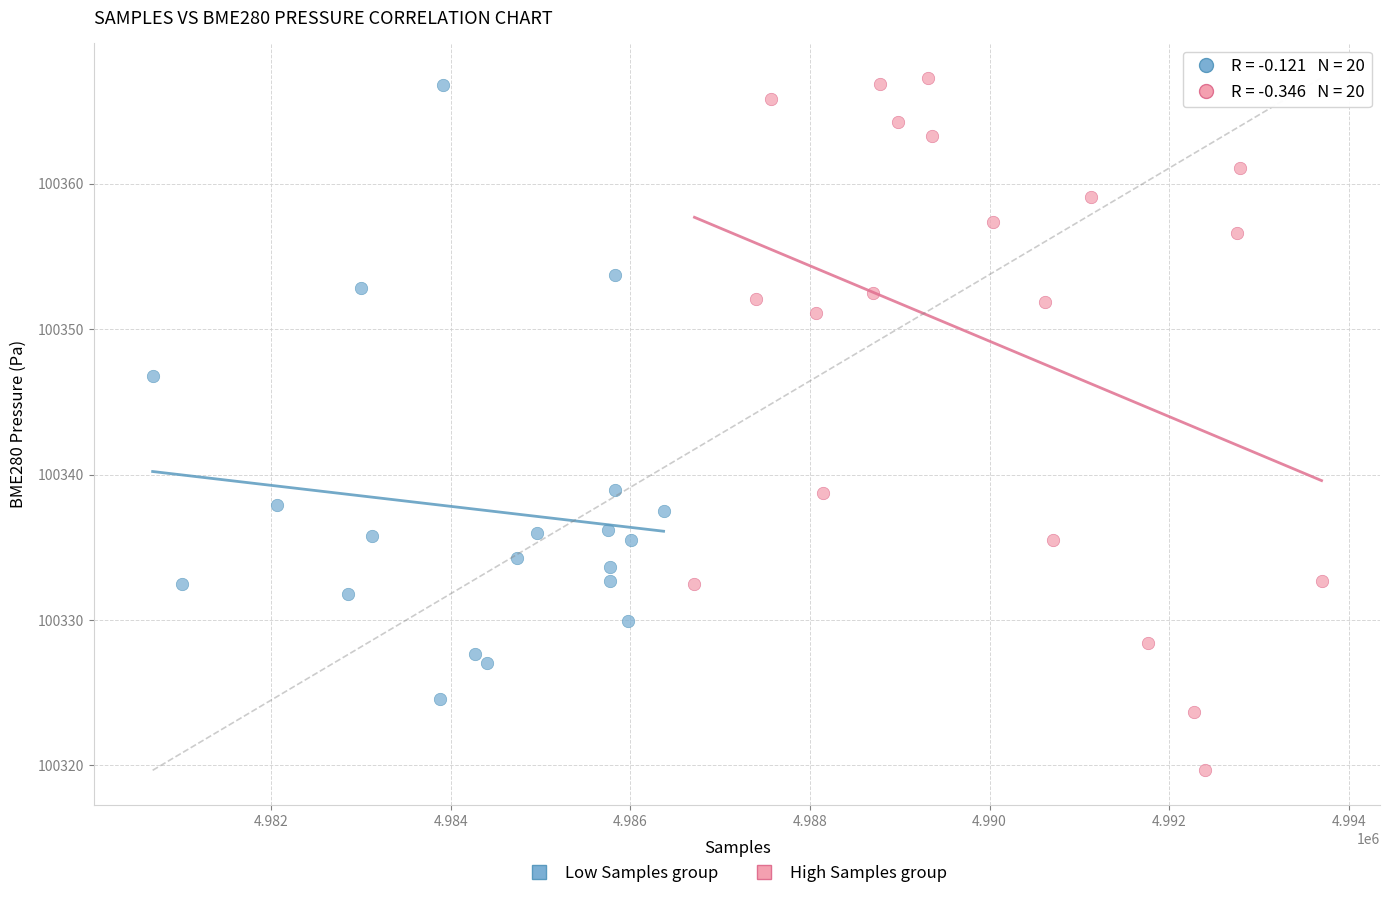

Which series has the widest spread of Y values?

High Samples group